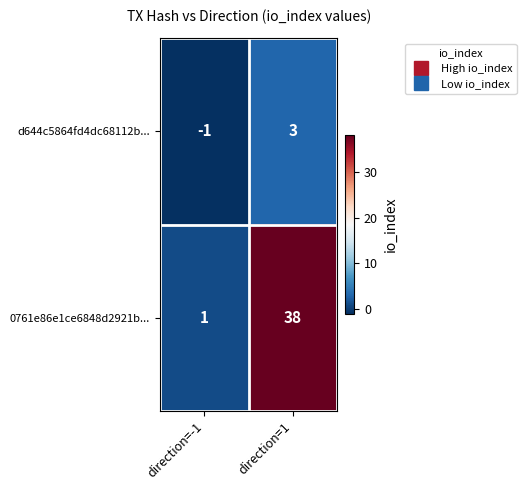

What is the difference between the 0761e86e1ce6848d2921b... values at direction=1 and direction=-1?

37